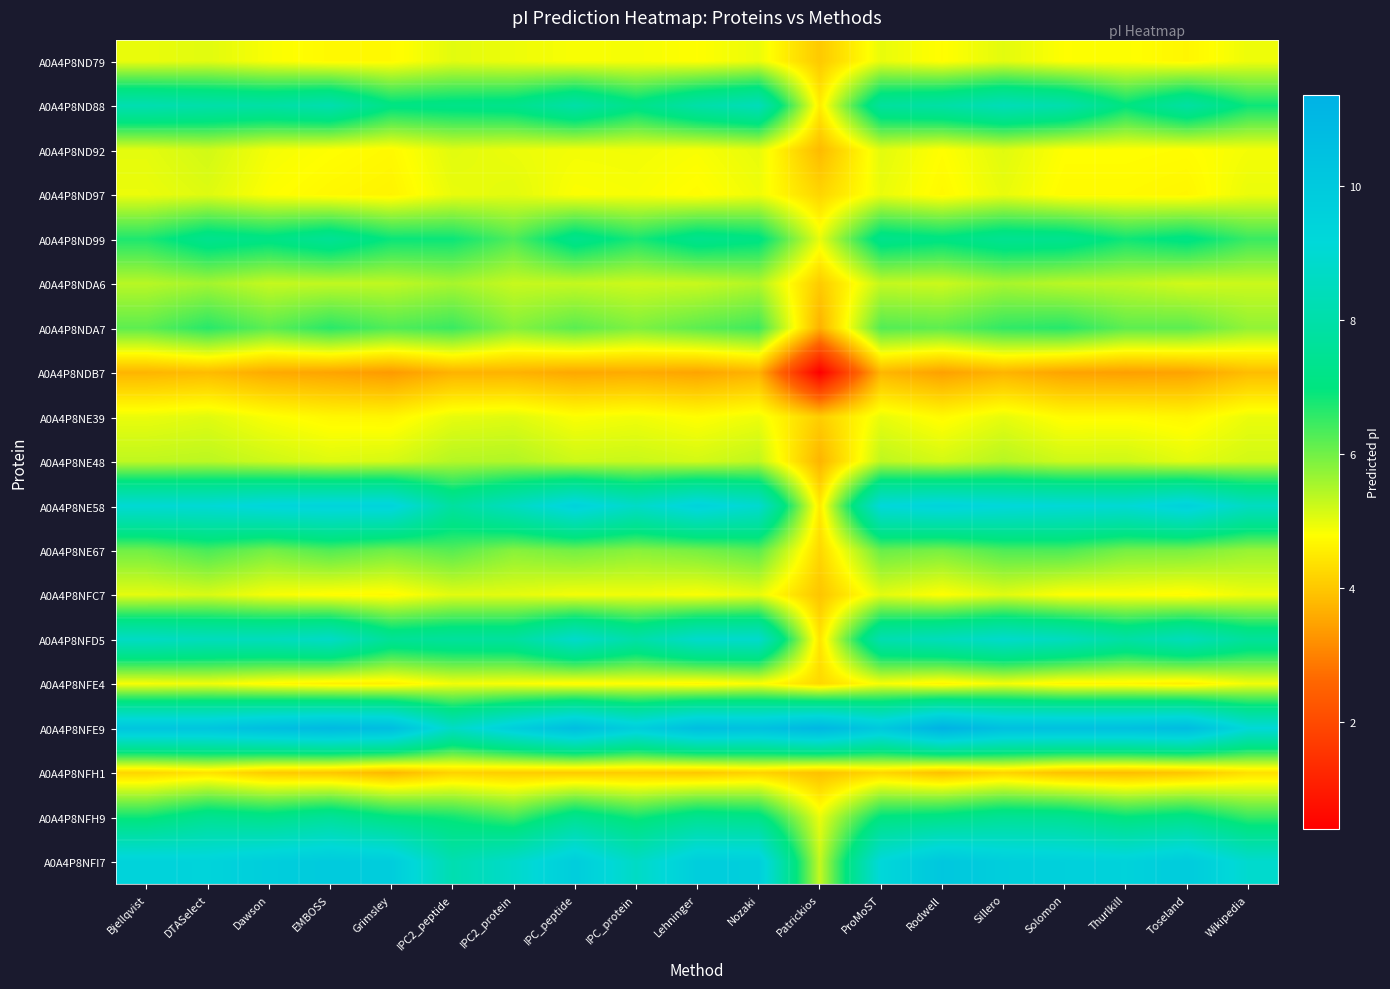

How many series are shown in this chart?

19